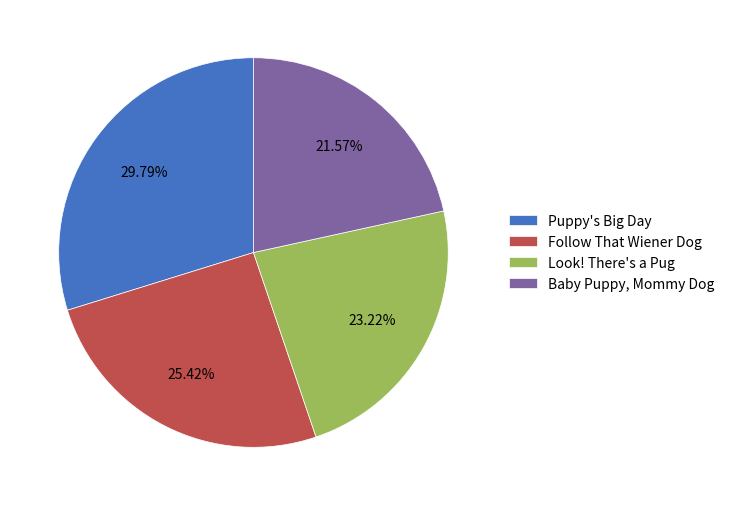

Which has a higher value, Puppy's Big Day or Follow That Wiener Dog?

Puppy's Big Day